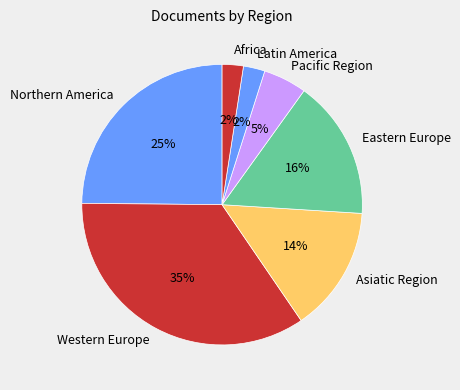

Is the sum of Africa and Asiatic Region greater than half?

No